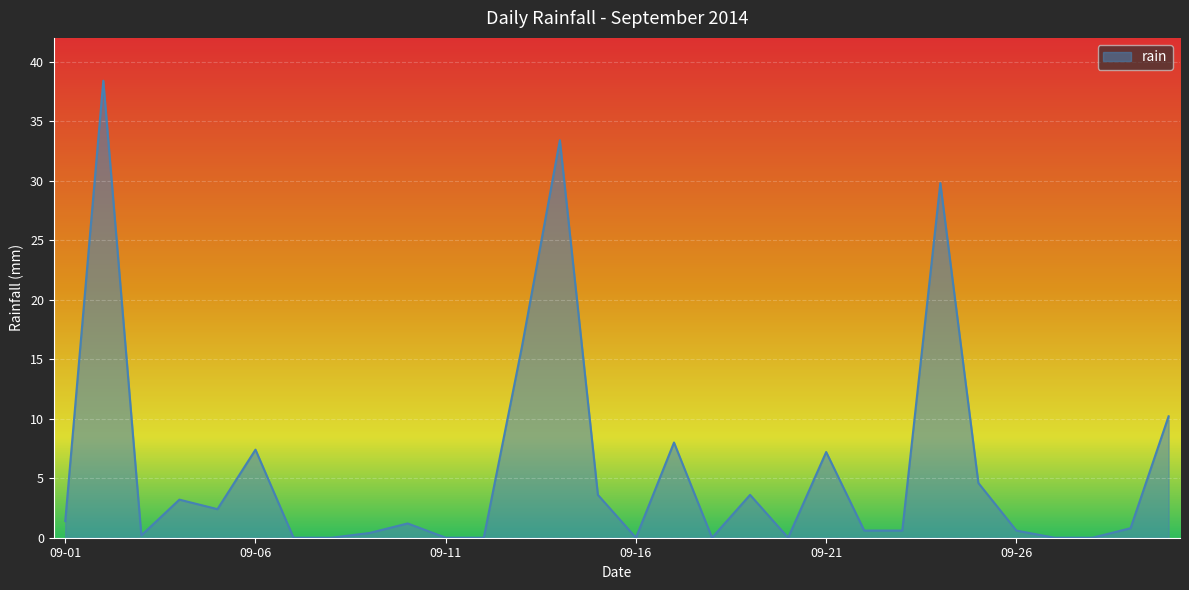

What is the maximum value shown in the chart?

38.4